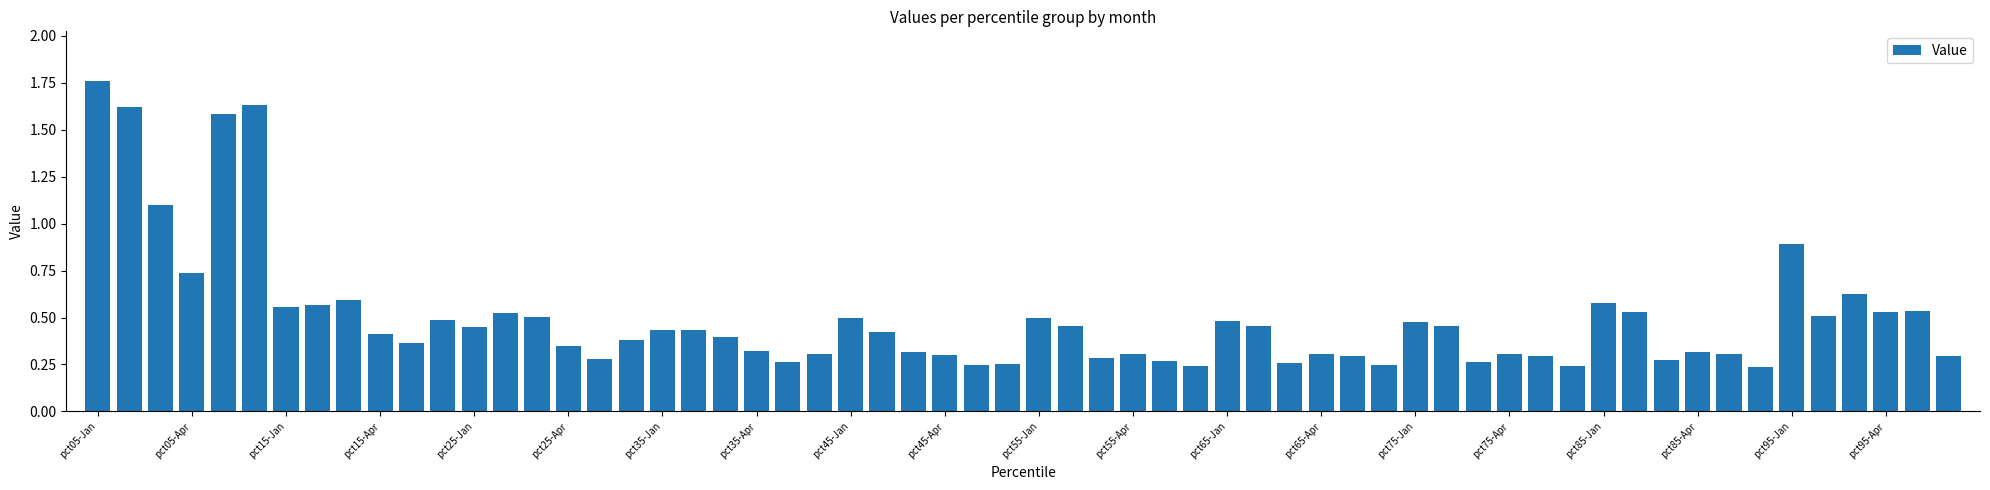

What is the sum of all values?

29.8